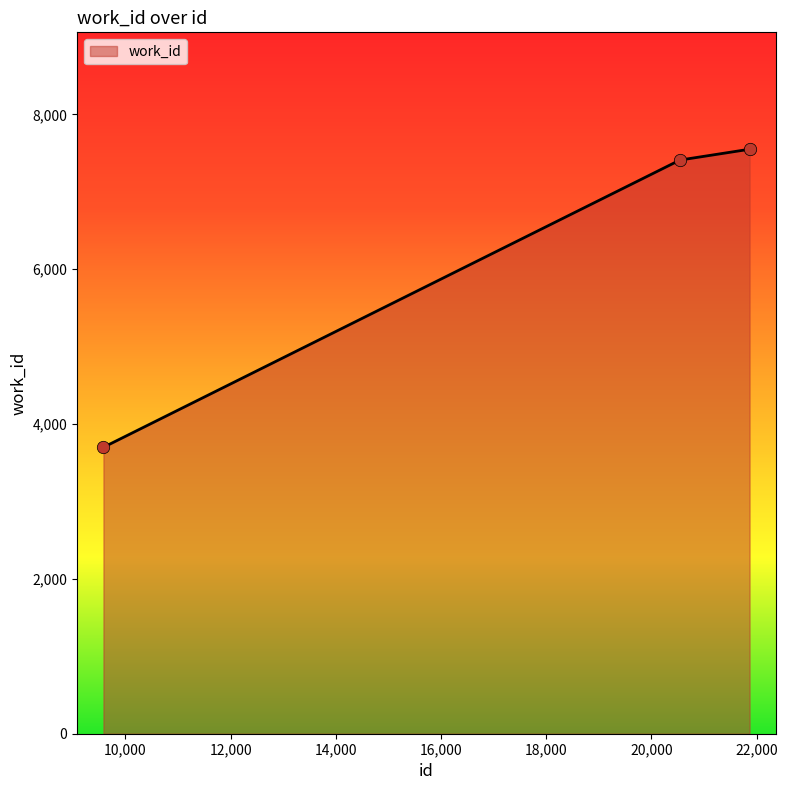

Approximately how many times larger is the value at 21868 compared to 20543?

1.0